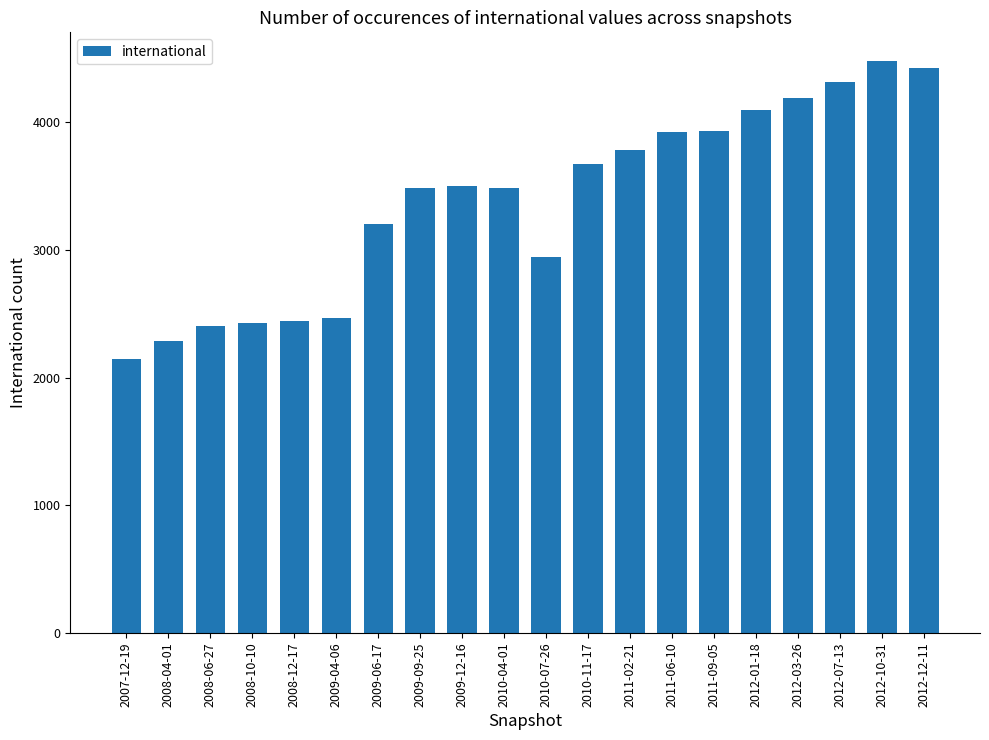

Read the value at 2008-06-27, to the nearest 50.

2400